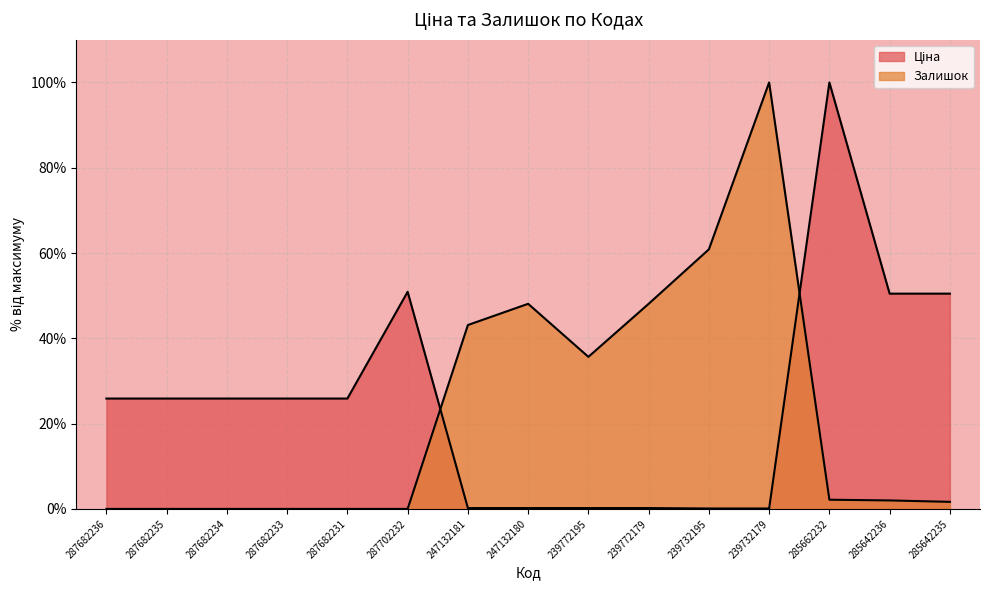

What position from the left is 239732195?

11